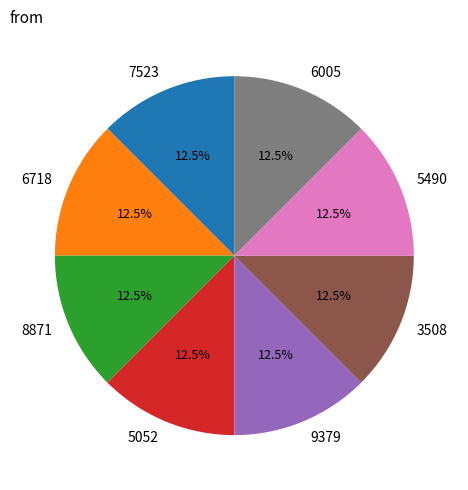

To the nearest percent, what is the difference between the largest and smallest slice percentages?

0%